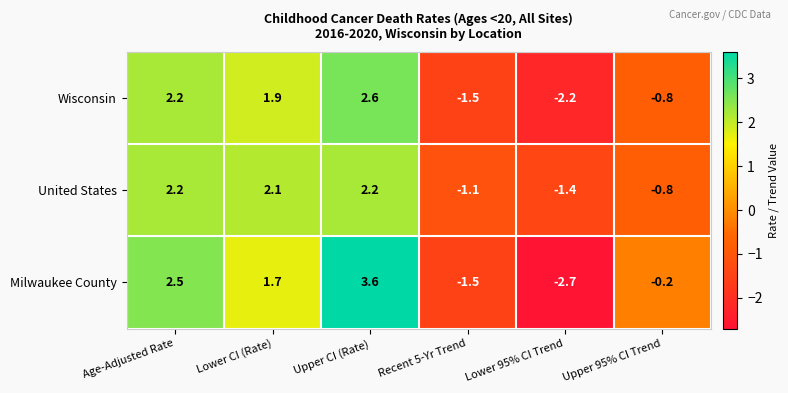

What is the approximate value of Wisconsin at Lower CI (Rate)?

1.9